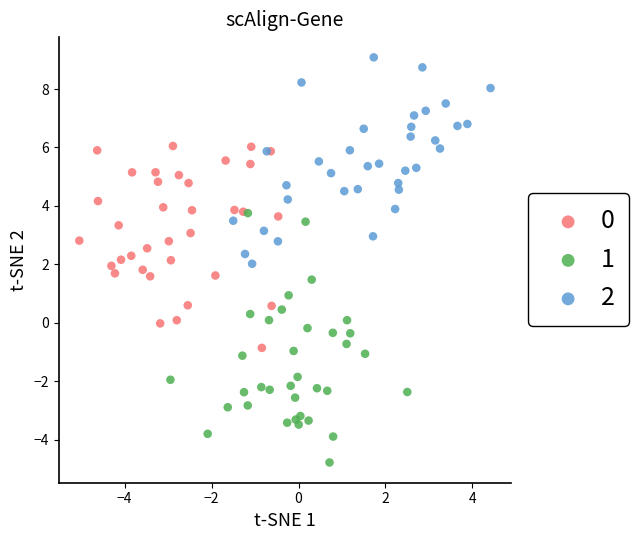

Which series has the widest spread of Y values?

1